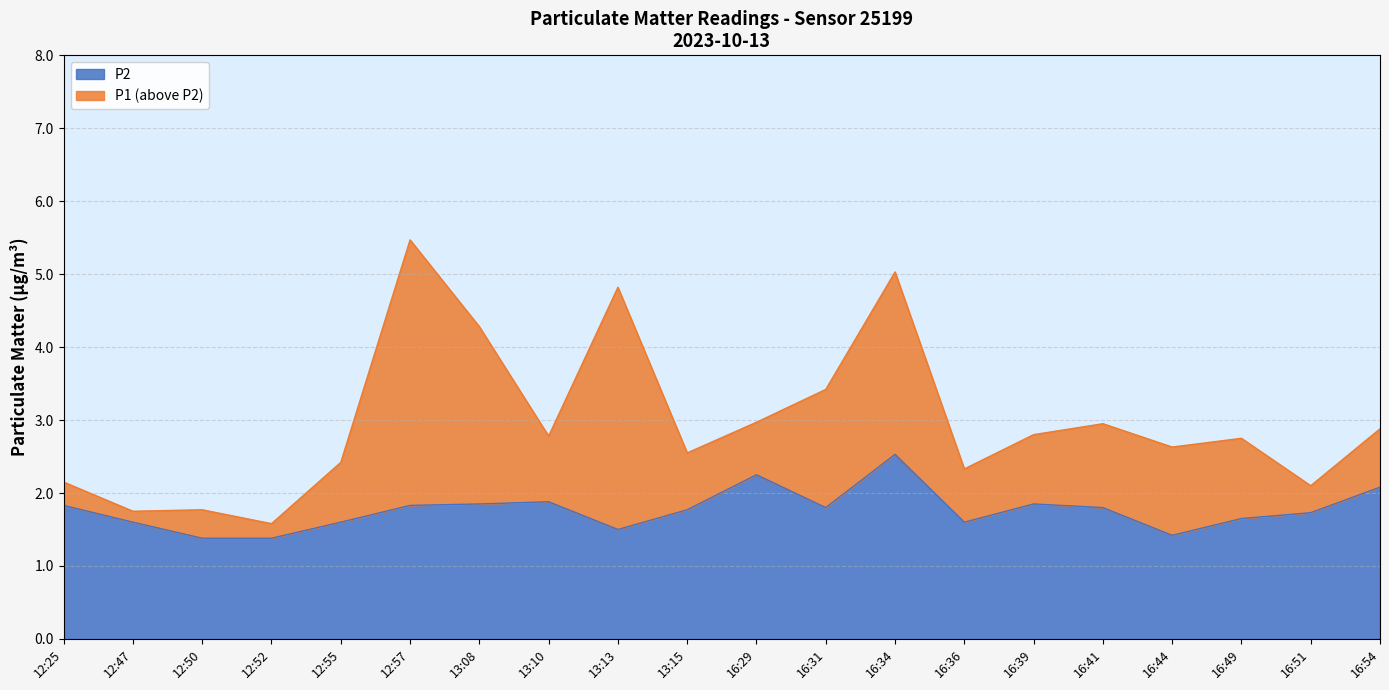

Reading left to right, what are all the values shown in this chart?

P1: 12:25=2.1	12:47=1.8	12:50=1.8	12:52=1.6	12:55=2.4	12:57=5.5	13:08=4.3	13:10=2.8	13:13=4.8	13:15=2.5	16:29=3.0	16:31=3.4	16:34=5.0	16:36=2.3	16:39=2.8	16:41=3.0	16:44=2.6	16:49=2.8	16:51=2.1	16:54=2.9
P2: 12:25=1.8	12:47=1.6	12:50=1.4	12:52=1.4	12:55=1.6	12:57=1.8	13:08=1.9	13:10=1.9	13:13=1.5	13:15=1.8	16:29=2.2	16:31=1.8	16:34=2.5	16:36=1.6	16:39=1.9	16:41=1.8	16:44=1.4	16:49=1.6	16:51=1.7	16:54=2.1